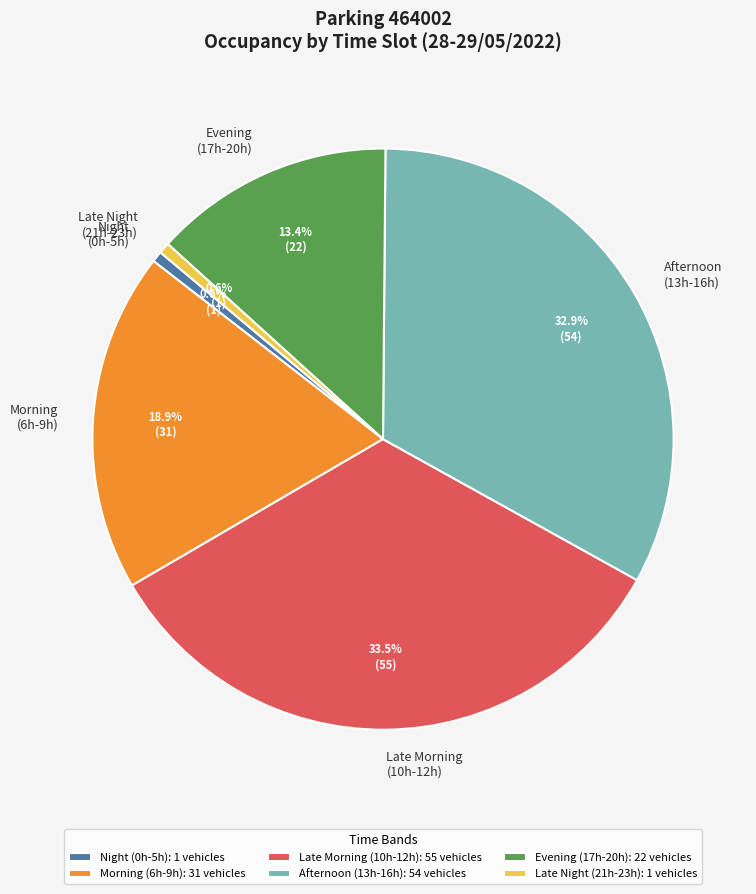

Does any single category account for the majority?

No